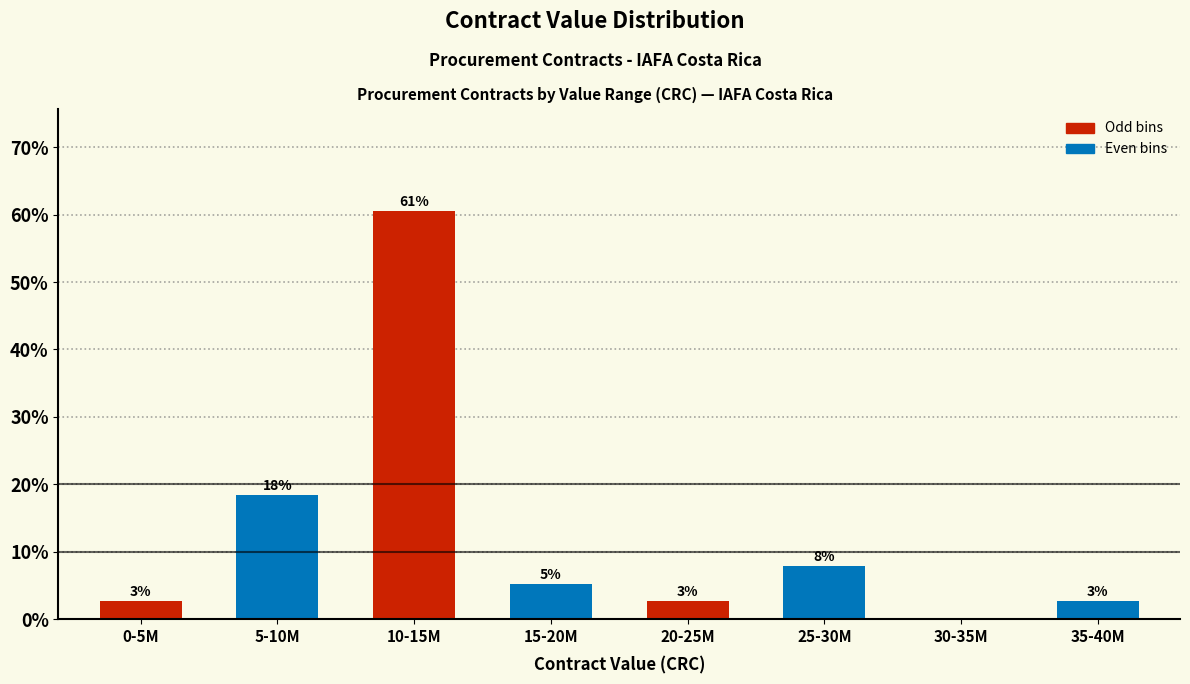

Are the bars horizontal?

No